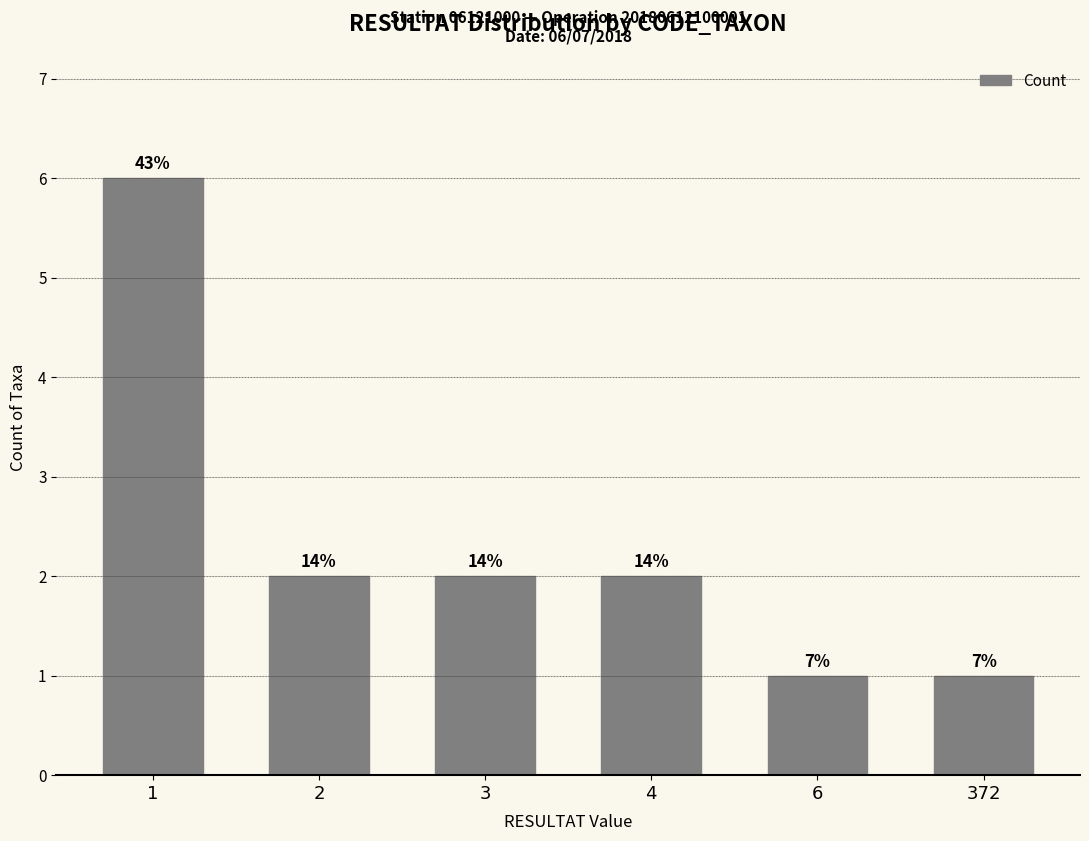

Which category has the highest value across all series?

1